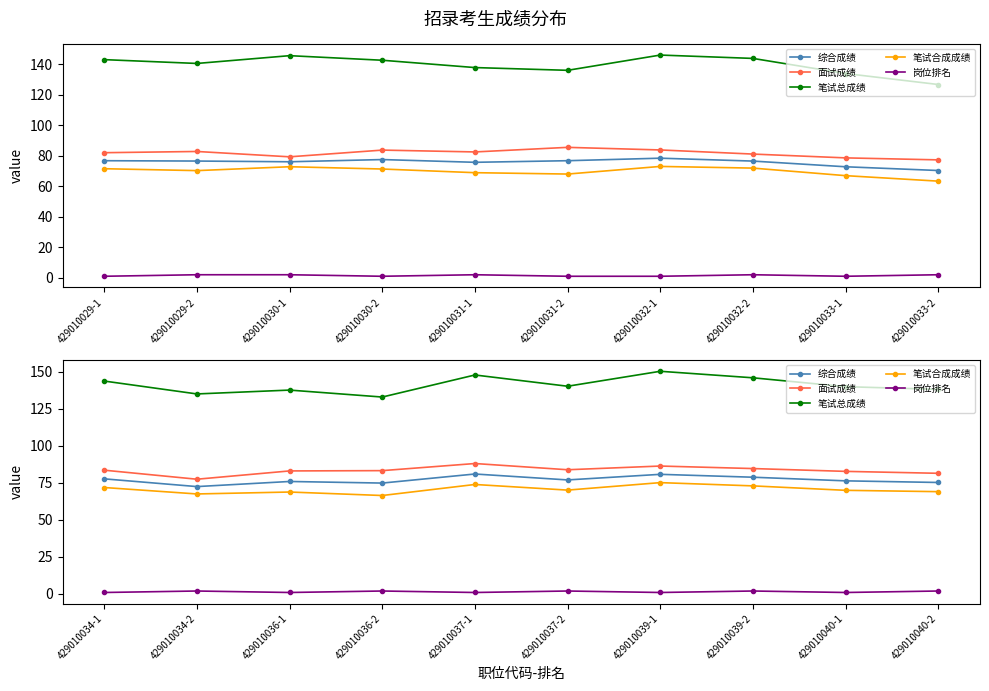

At how many categories does at least one series exceed 39?

10